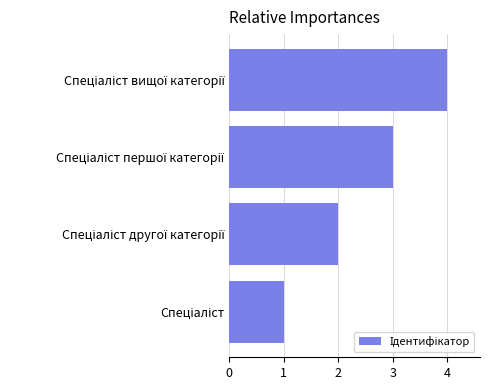

What is the maximum value shown in the chart?

4